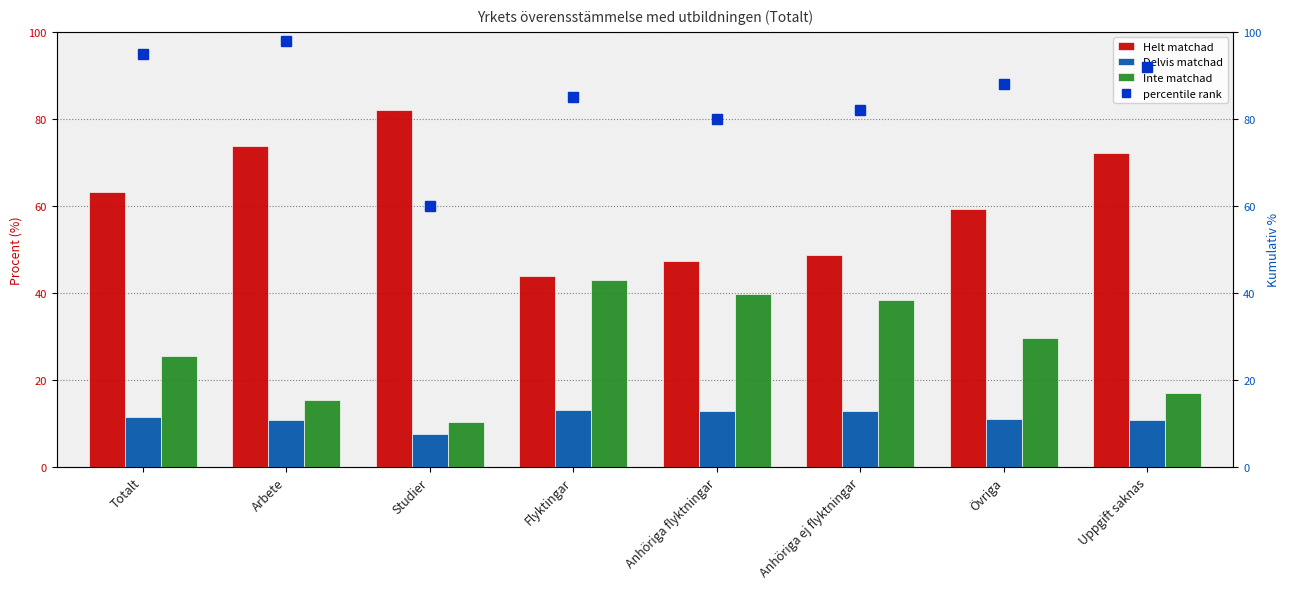

How many values in the percentile rank series are below 88?

4